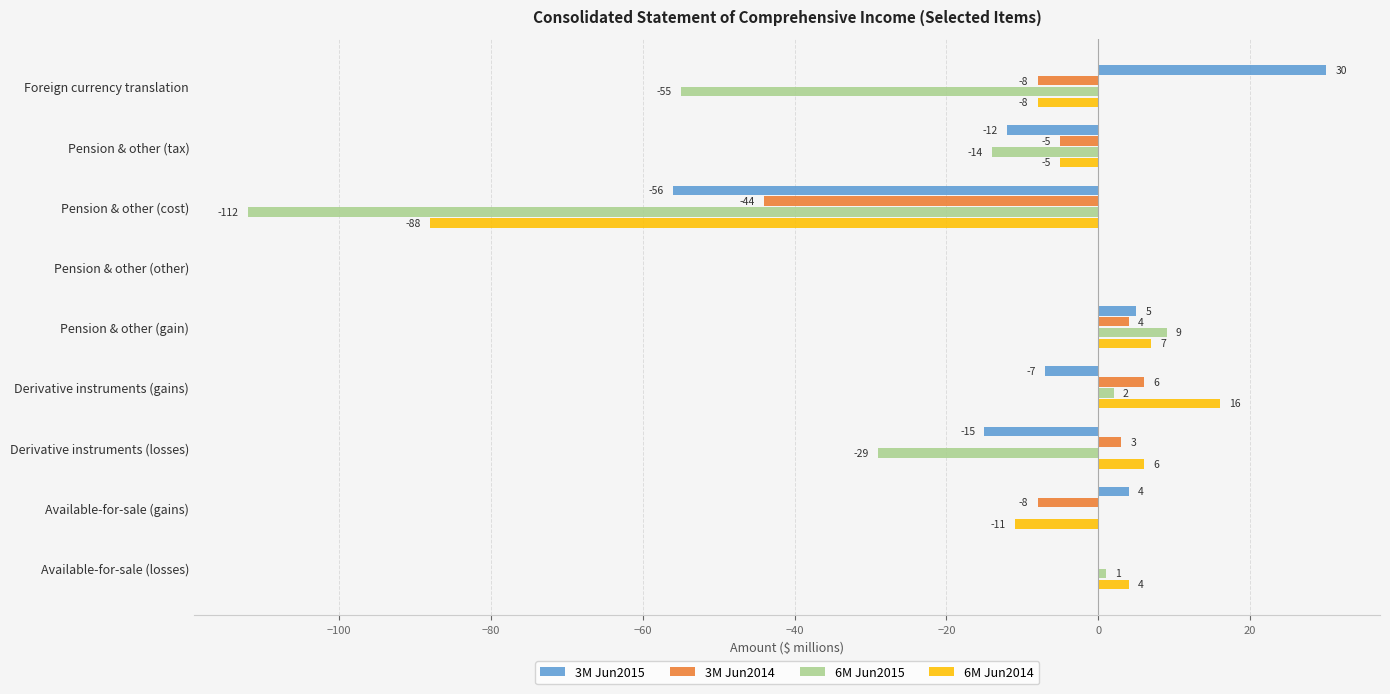

The value of 6M Jun2015 at Pension & other (cost) is -112. True or false?

True